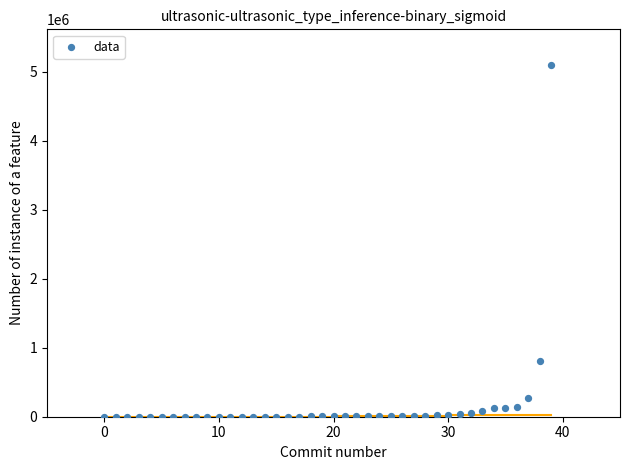

What Y value in the scatter plot is closest to 2553421?

802807